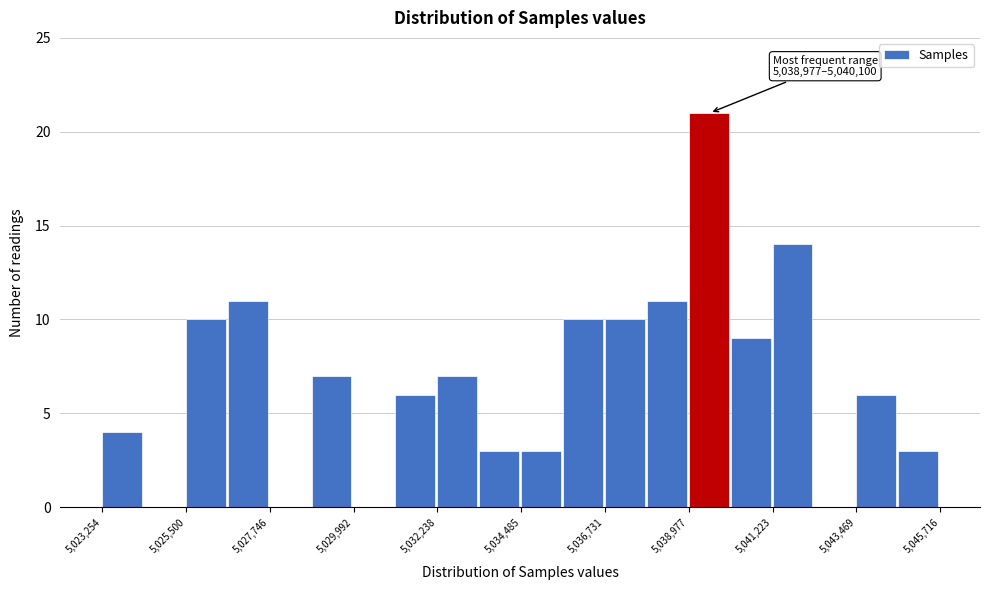

Read against the x-axis, roughly where is the centre of the tallest bar?

5039500